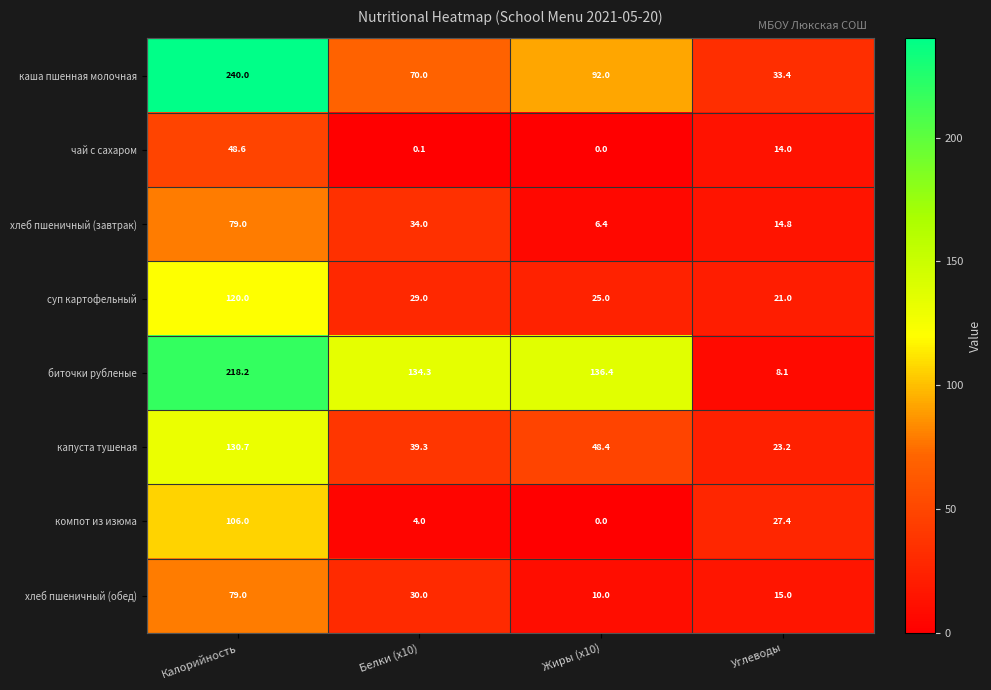

Is it true that компот из изюма equals 1.5 at Белки (x10)?

False